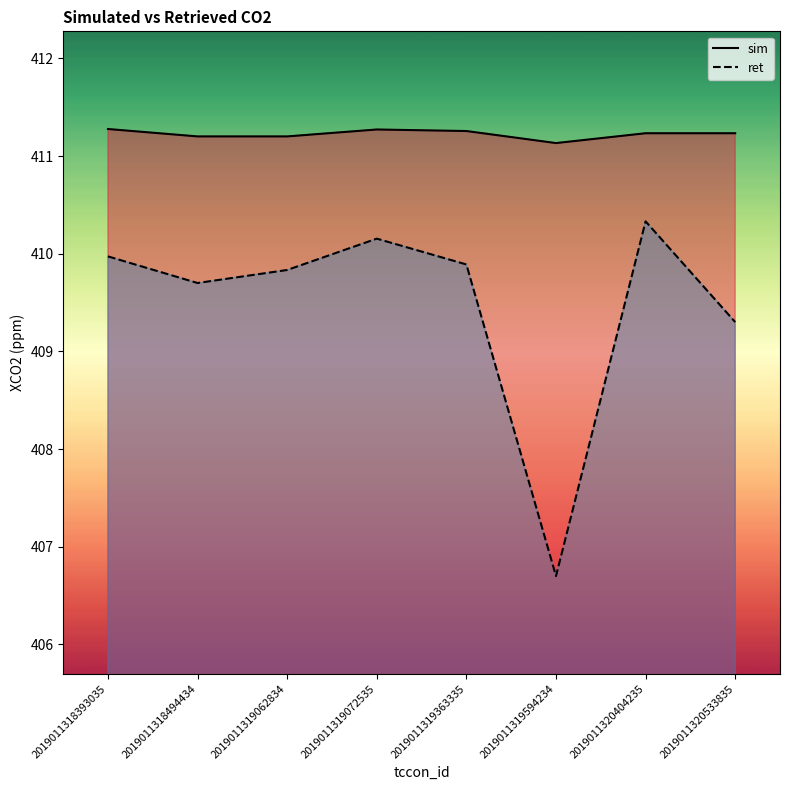

Reading right to left, transcribe all the data shown in this chart.

sim: 2019011320533835=411.2	2019011320404235=411.2	2019011319594234=411.1	2019011319363335=411.3	2019011319072535=411.3	2019011319062834=411.2	2019011318494434=411.2	2019011318393035=411.3
ret: 2019011320533835=409.3	2019011320404235=410.3	2019011319594234=406.7	2019011319363335=409.9	2019011319072535=410.2	2019011319062834=409.8	2019011318494434=409.7	2019011318393035=410.0